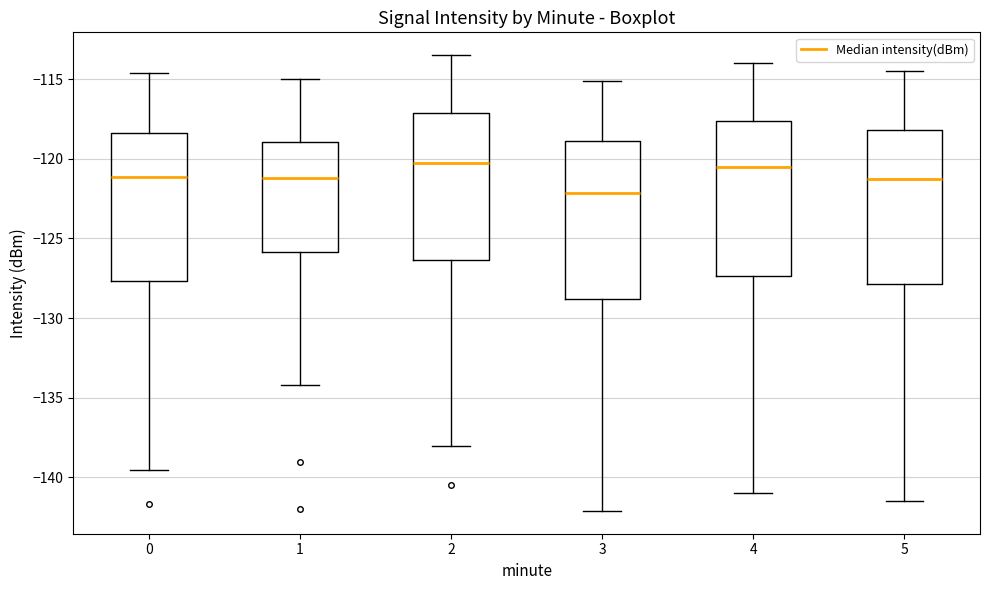

Which box has the lowest median line?

3